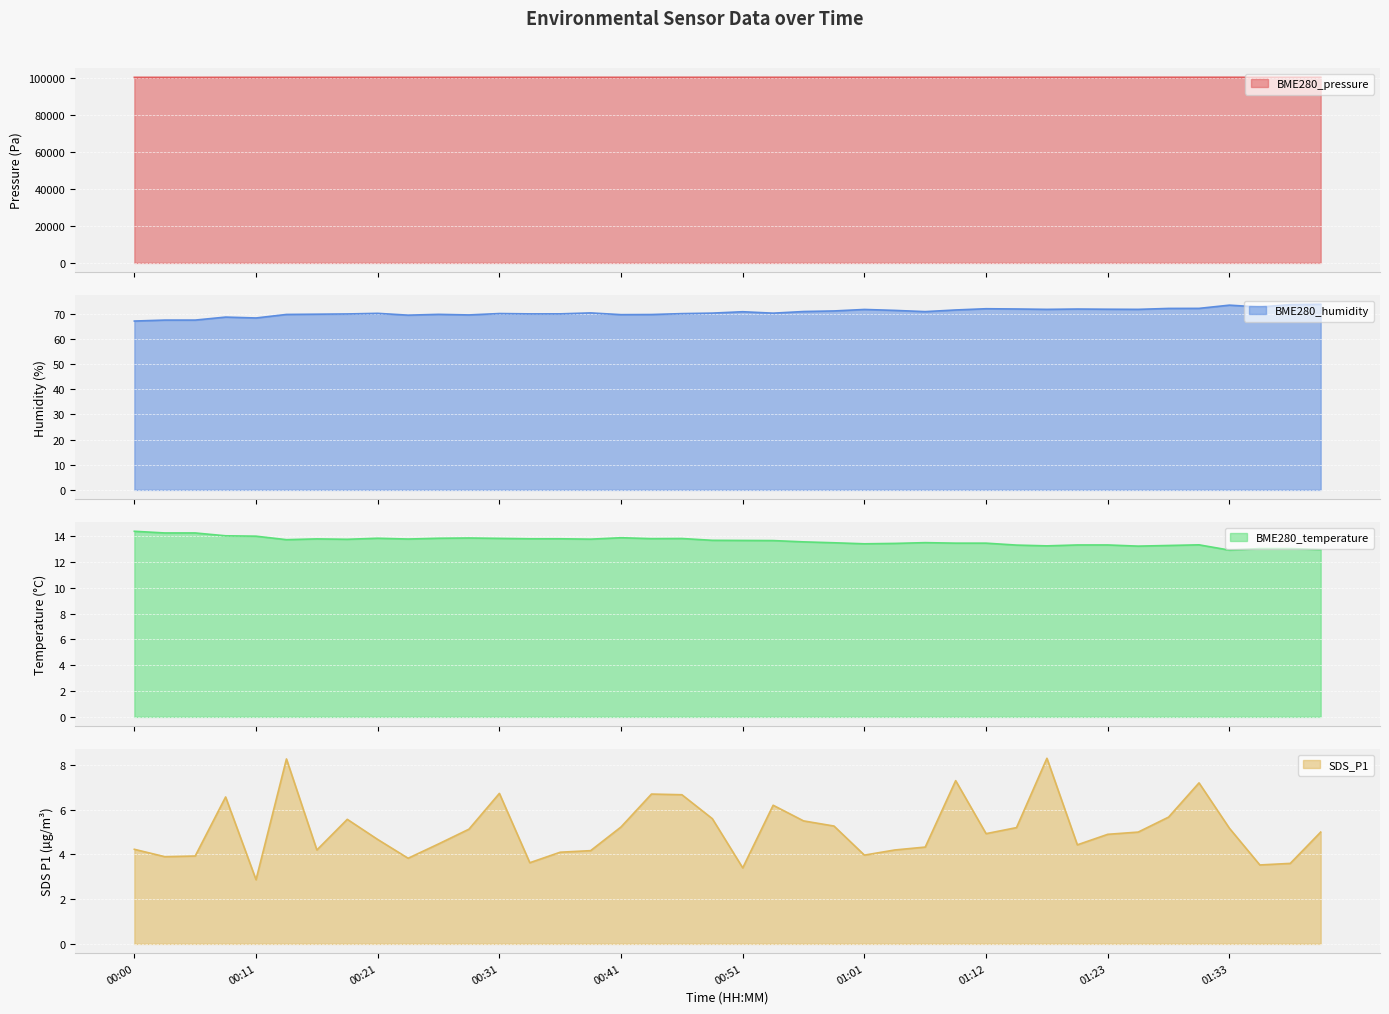

True or false: BME280_humidity and BME280_temperature cross at least once.

False